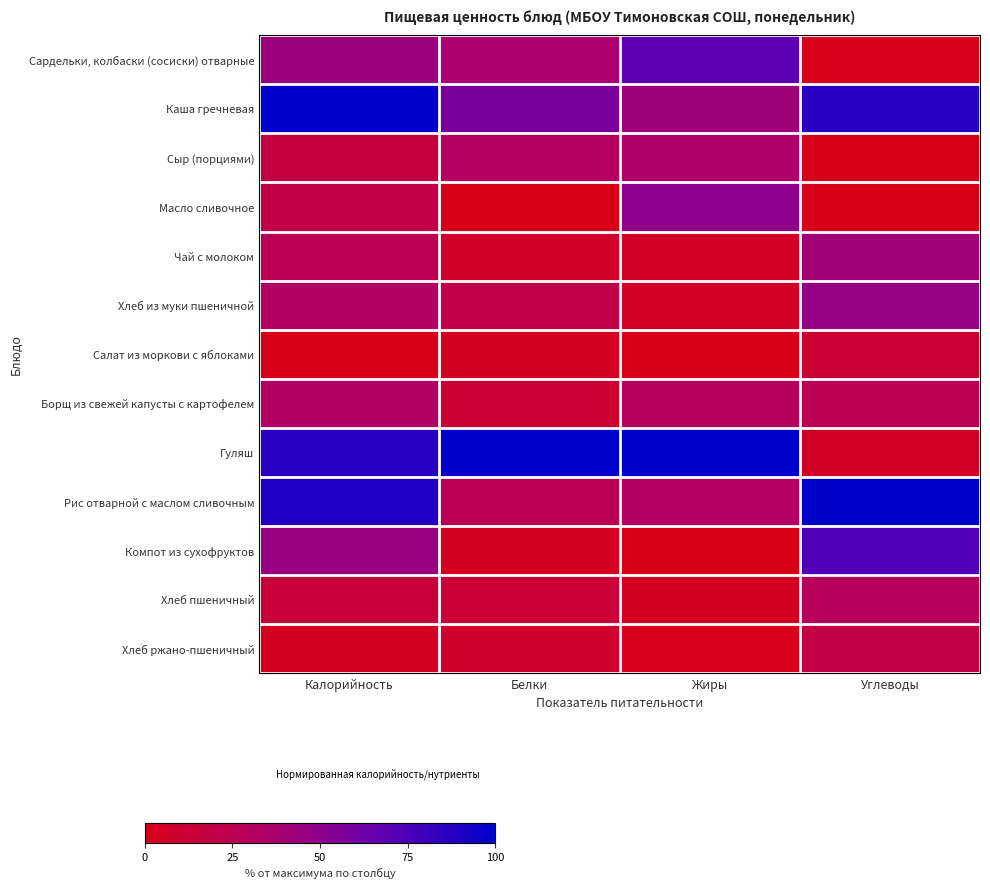

Rank the series at Углеводы from highest to lowest value.

Рис отварной с маслом сливочным, Каша гречневая, Компот из сухофруктов, Хлеб из муки пшеничной, Чай с молоком, Хлеб пшеничный, Борщ из свежей капусты с картофелем, Хлеб ржано-пшеничный, Салат из моркови с яблоками, Гуляш, Сардельки, колбаски (сосиски) отварные, Масло сливочное, Сыр (порциями)